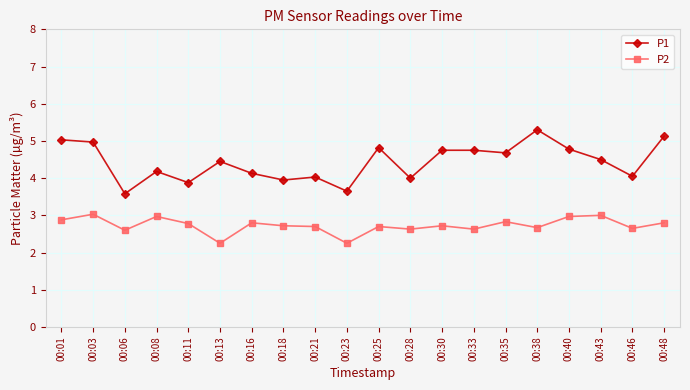

True or false: P1 has more than 0 interior local peaks.

True